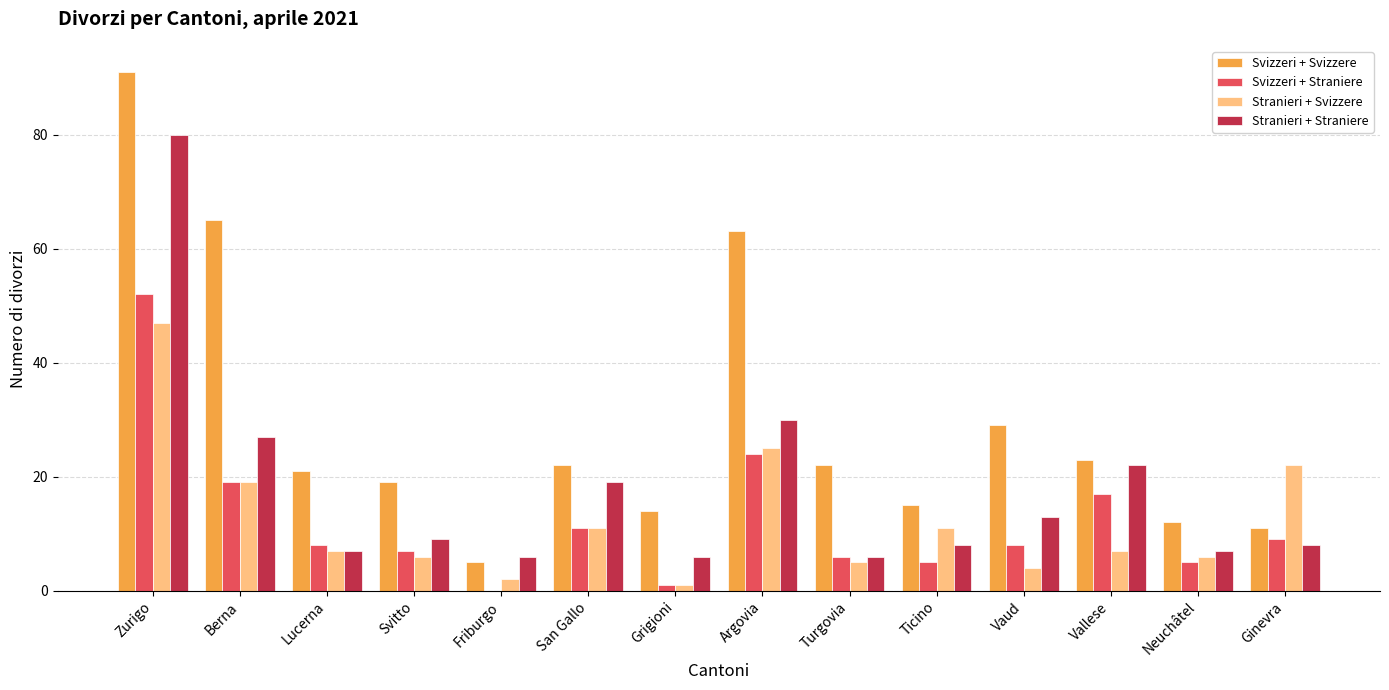

At which label is Svizzeri + Svizzere closest to 48?

Argovia